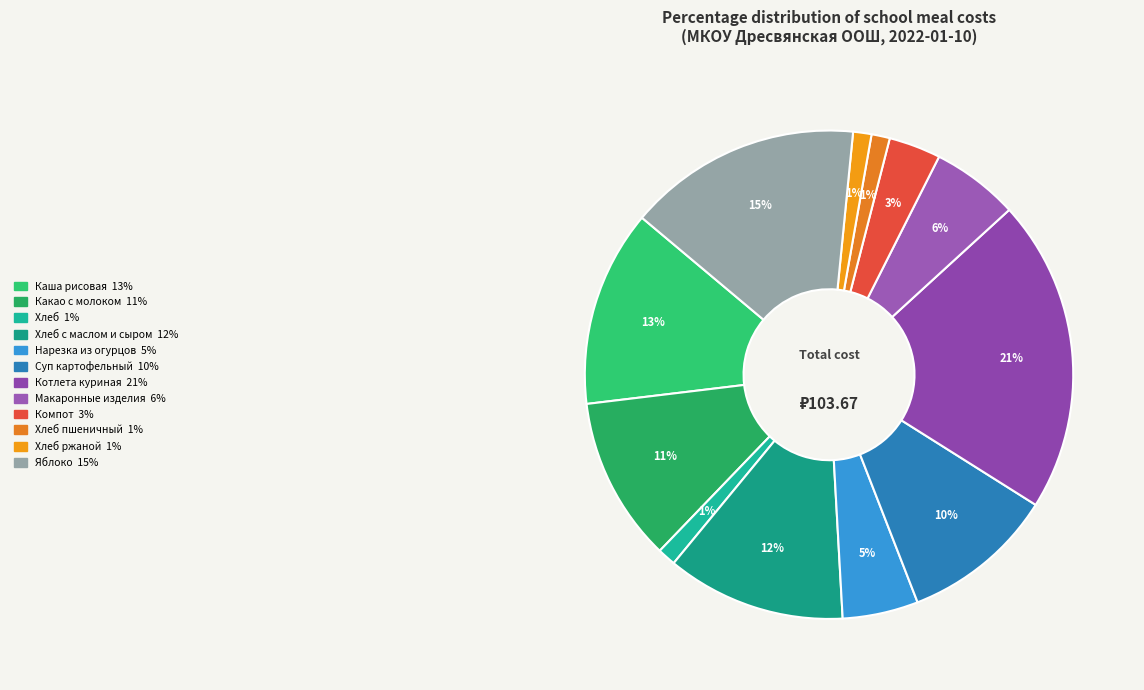

What is the largest slice in the pie chart?

котлета куриная